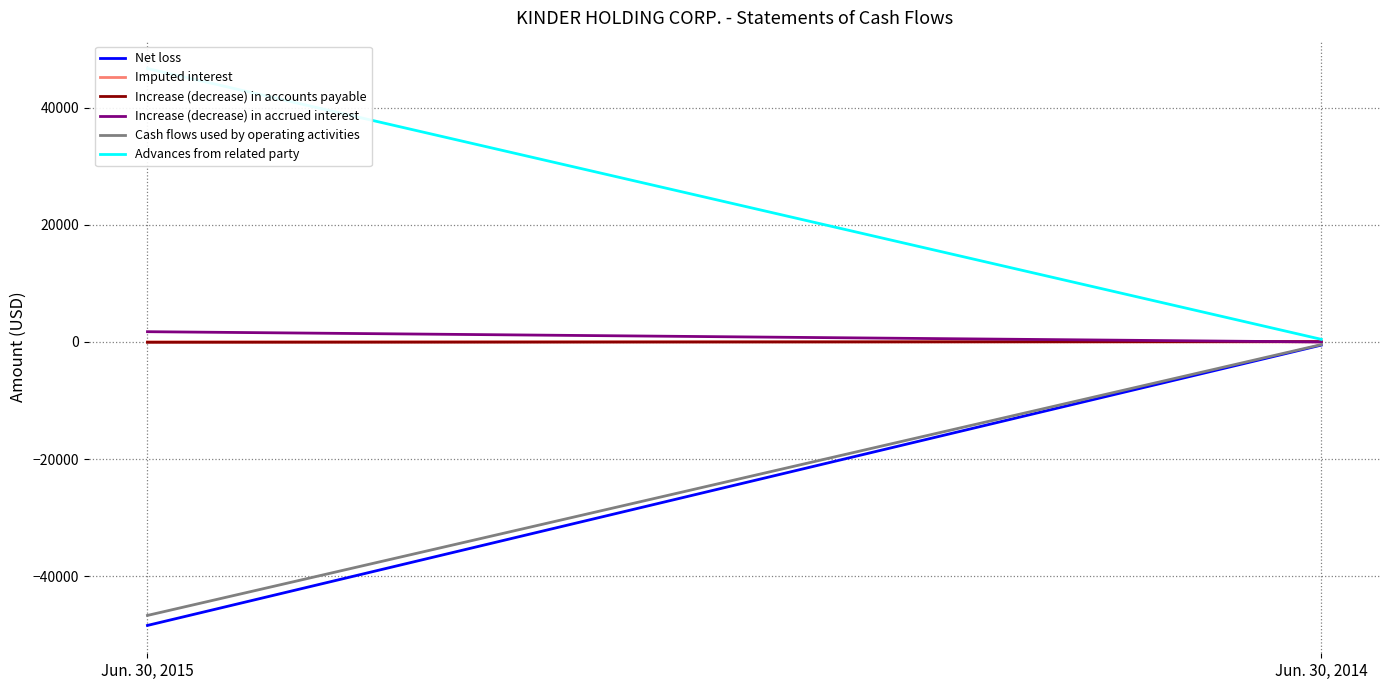

What is the value of the Advances from related party point at the 1st from the left?

46730